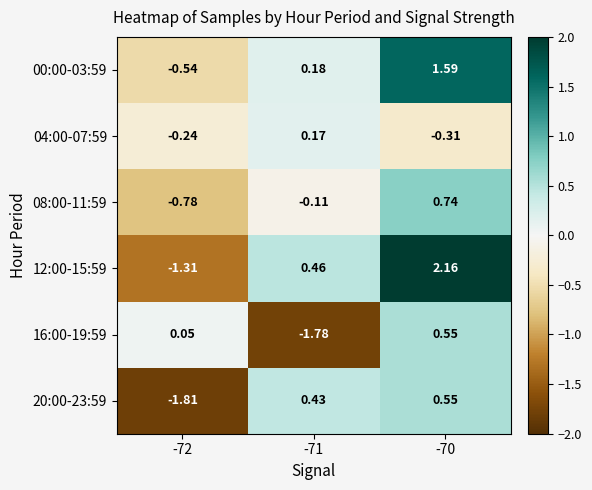

Is the value of 04:00-07:59 at -72 greater than the value of 12:00-15:59 at -71?

No